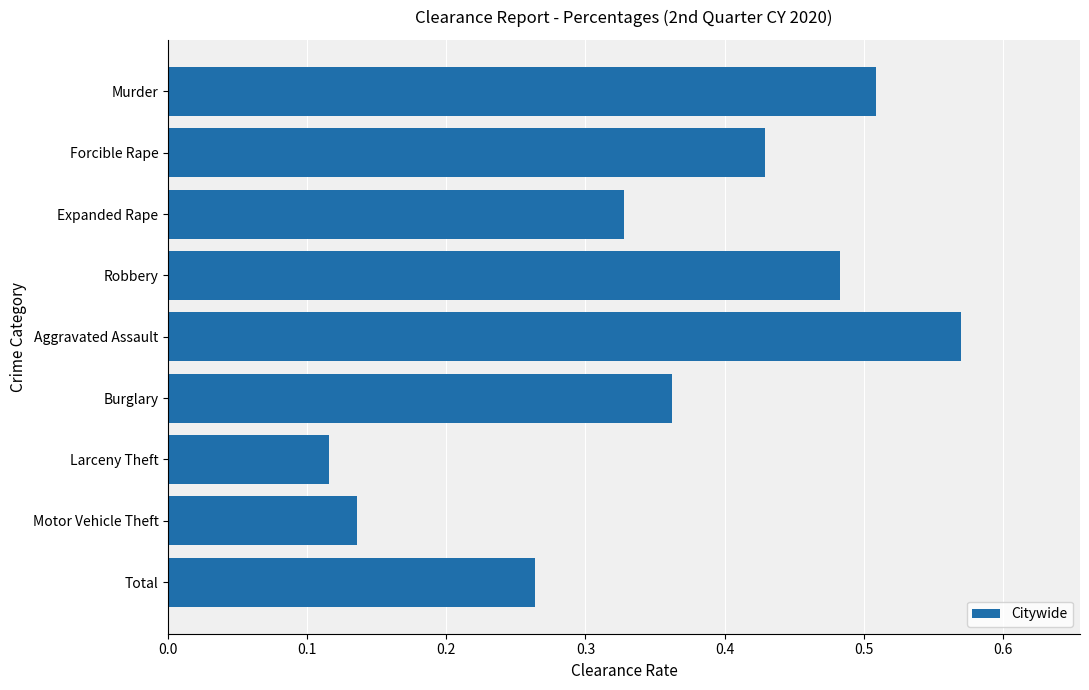

What is the sum of all values?

3.2